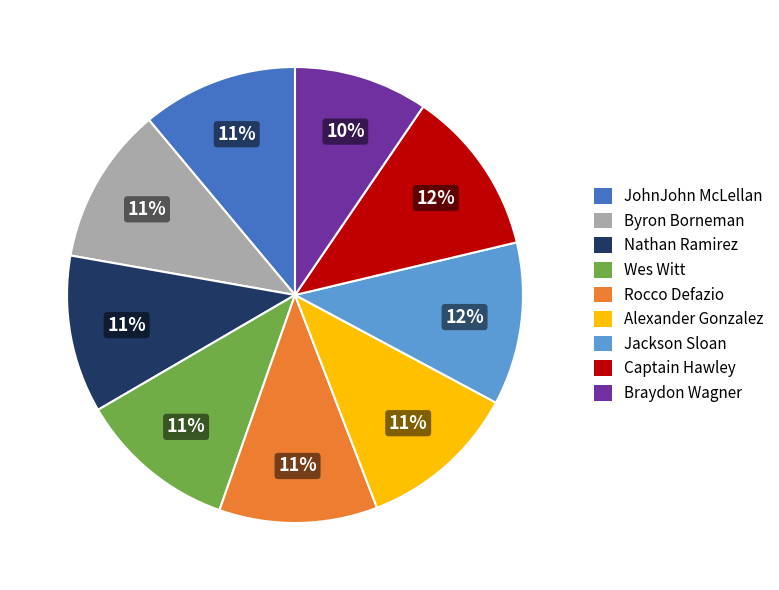

Between JohnJohn McLellan and Braydon Wagner, which is larger?

JohnJohn McLellan